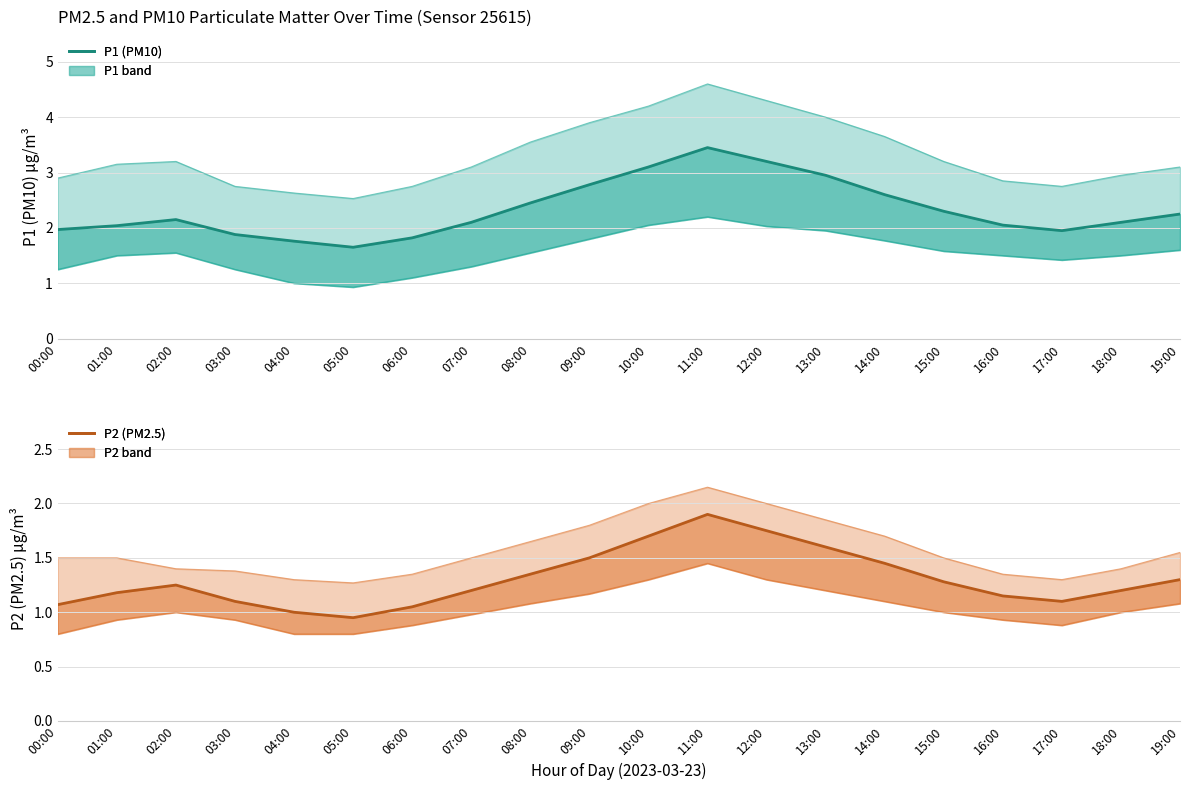

Between 03:00 and 09:00, which series saw the biggest shift?

P1